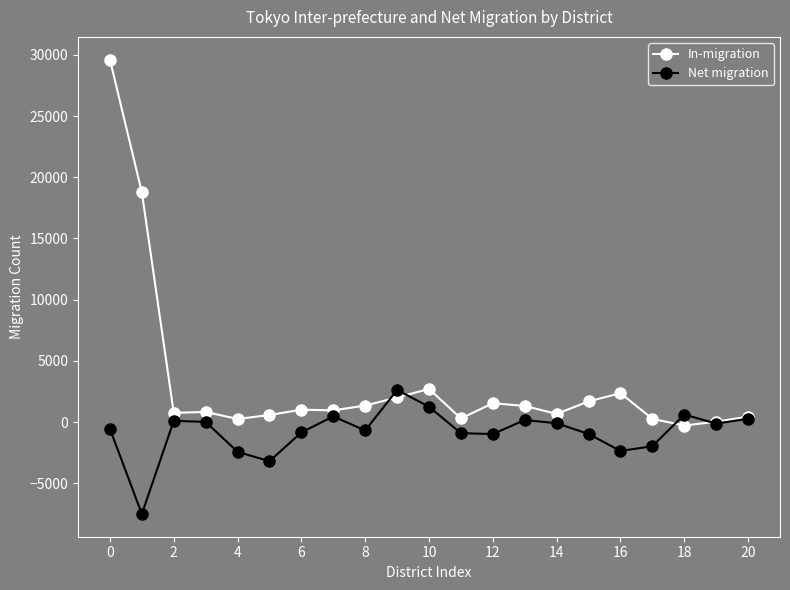

Rank the series by their maximum value, from highest to lowest.

In-migration, Net migration